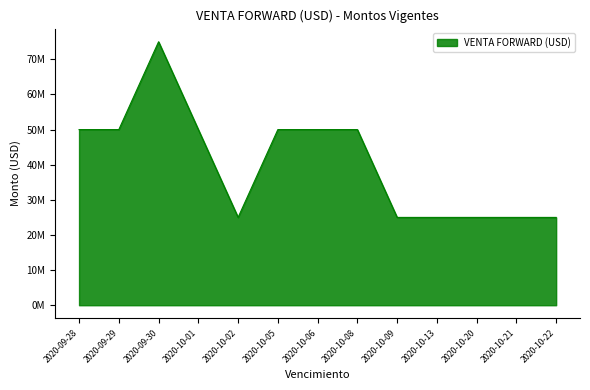

True or false: the data shows 25000000 at 2020-10-02.

True